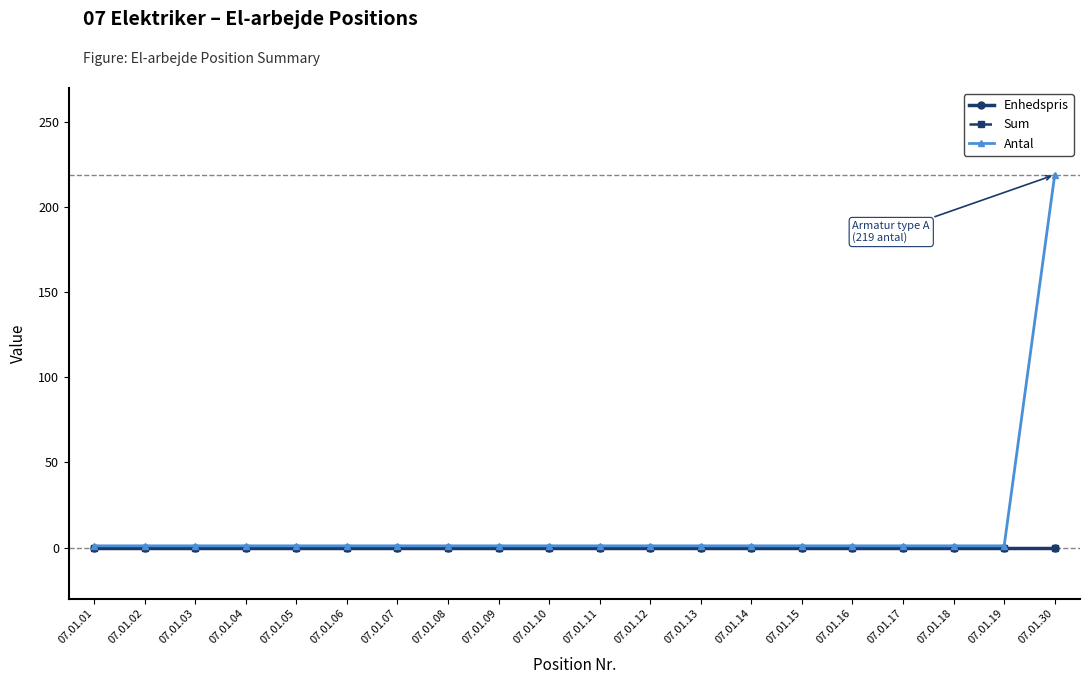

Between 07.01.10 and 07.01.16, which is larger?

07.01.10